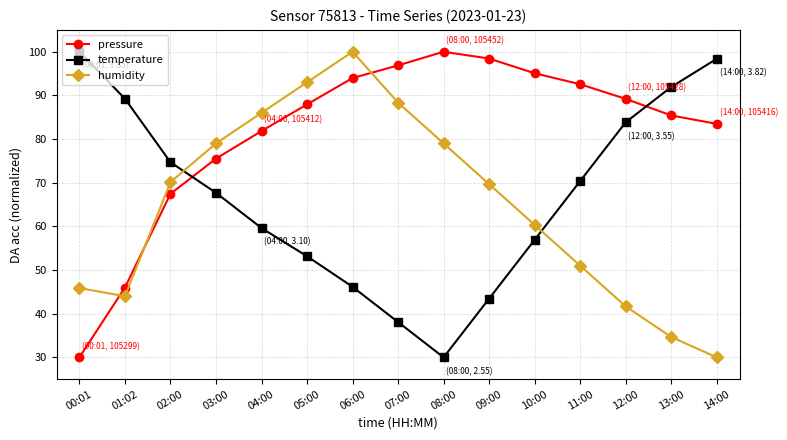

What is the spread (max minus min) of values at 12:00?

47.5